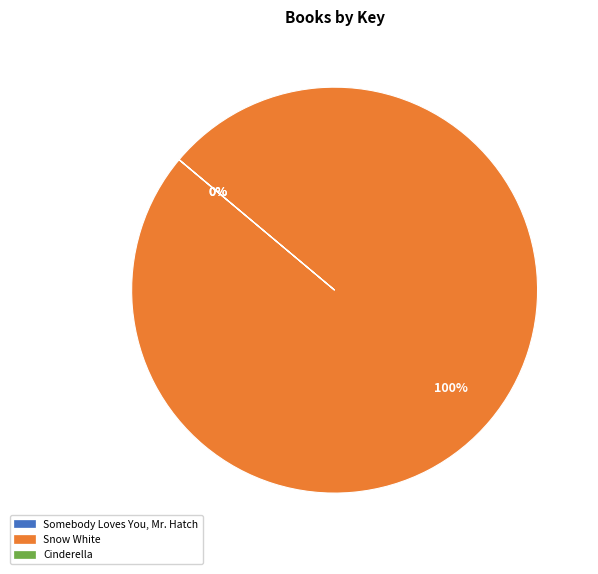

True or false: Snow White accounts for 95% of the total.

False